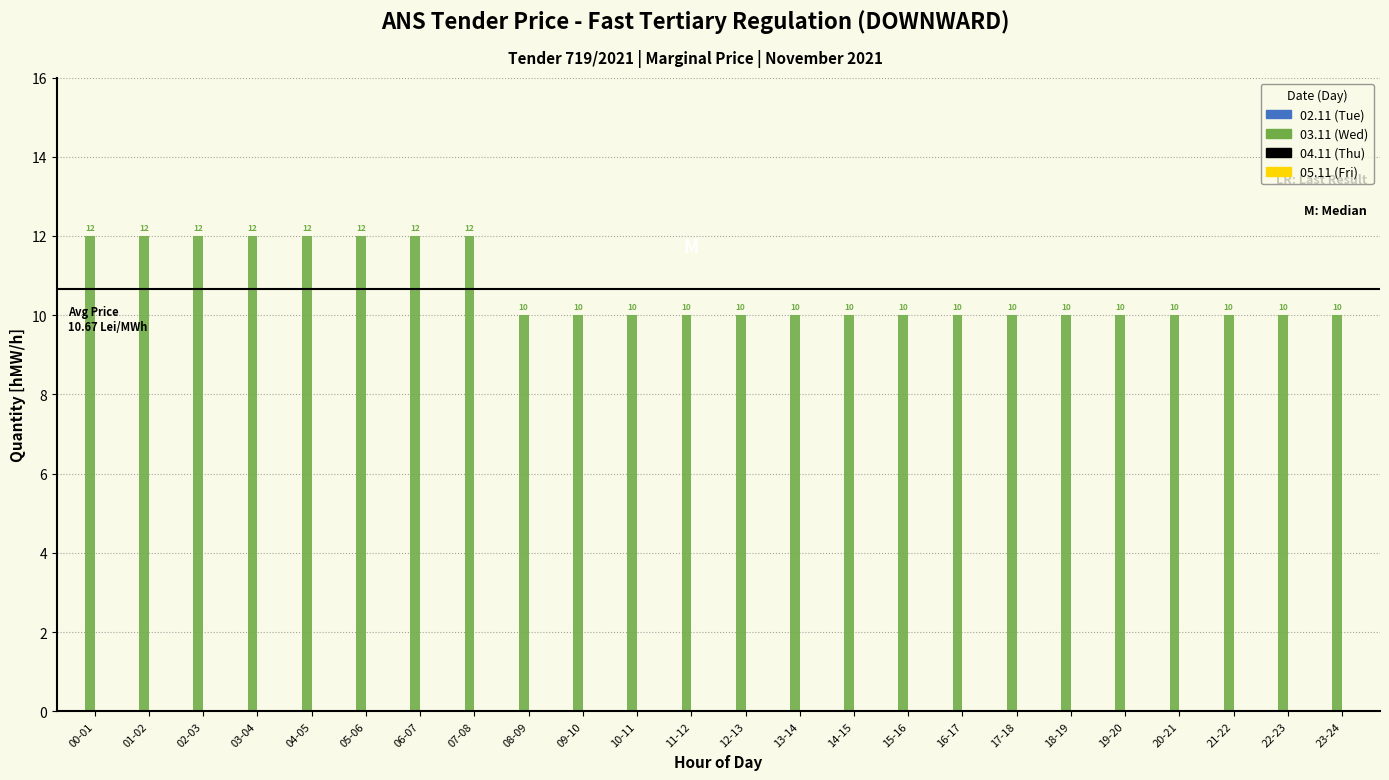

Reading left to right, extract all data points from this chart.

12	12	12	12	12	12	12	12	10	10	10	10	10	10	10	10	10	10	10	10	10	10	10	10